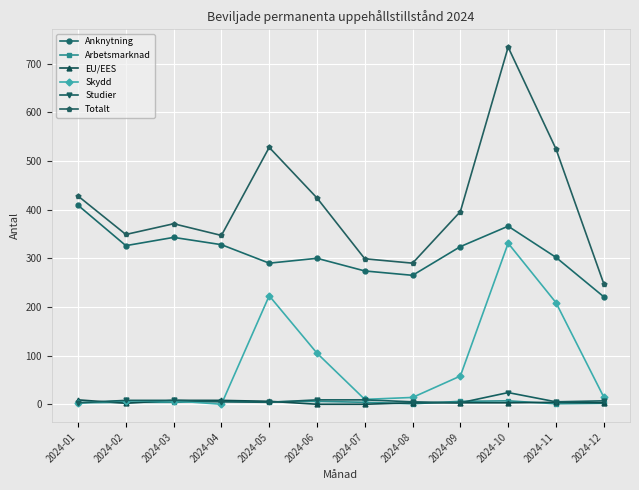

What is the difference between the Totalt values at 2024-08 and 2024-10?

444